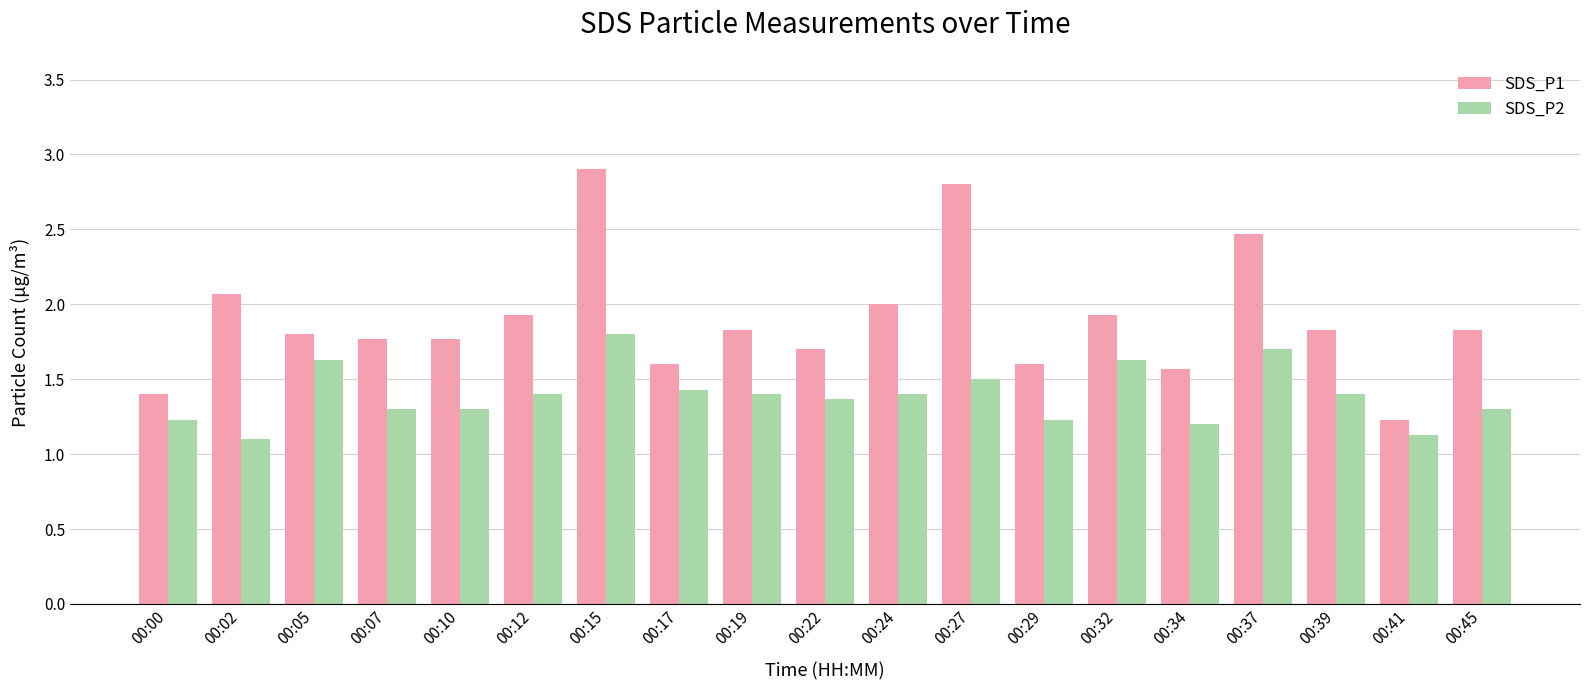

Does the chart contain any negative values?

No